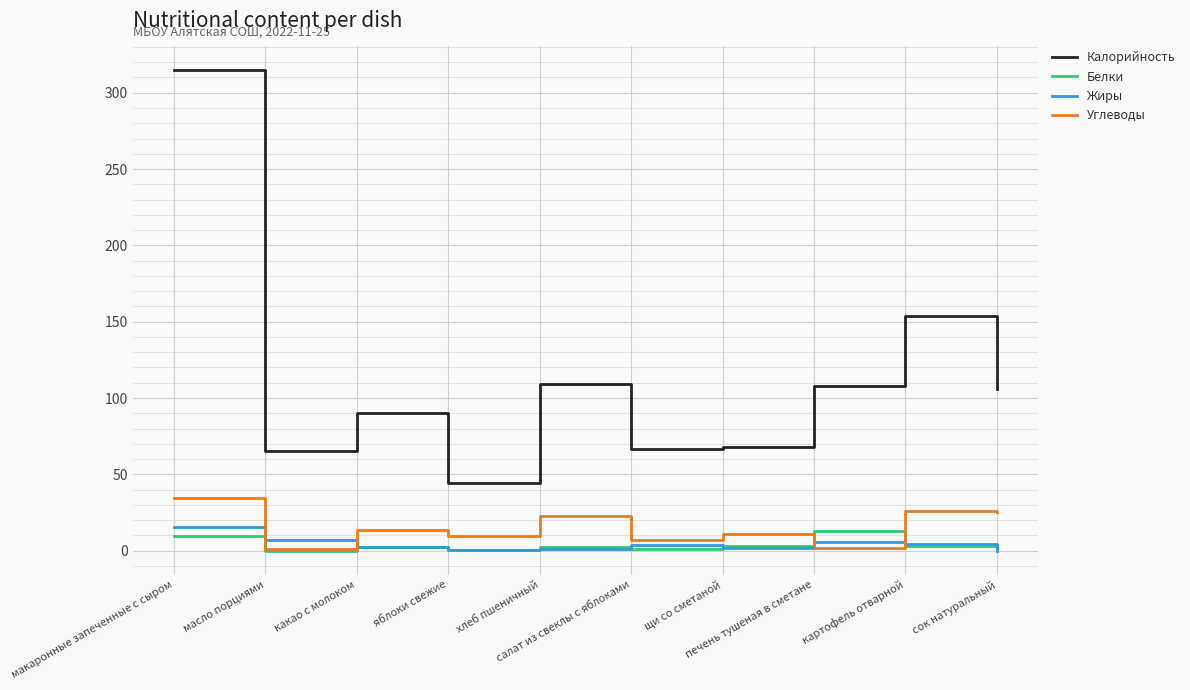

What is the maximum value shown in the chart?

314.6